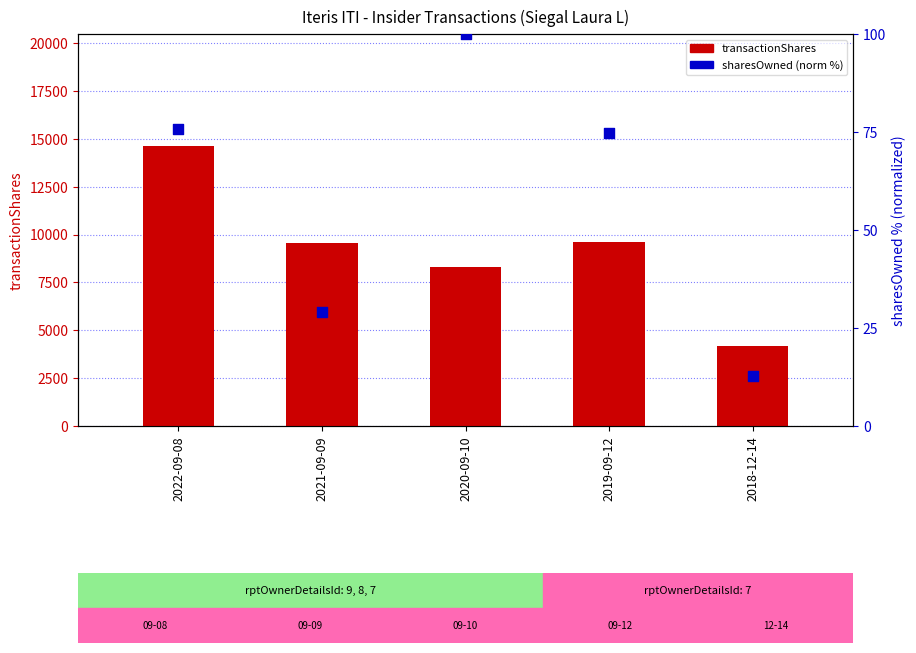

Which series contains the highest Y value?

transactionShares